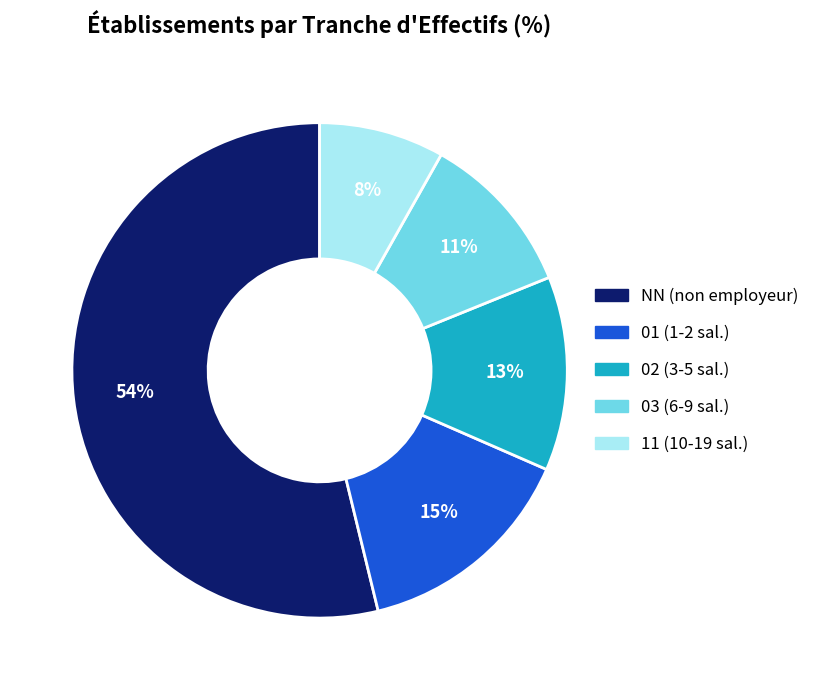

To the nearest percent, what is the average slice percentage?

20%